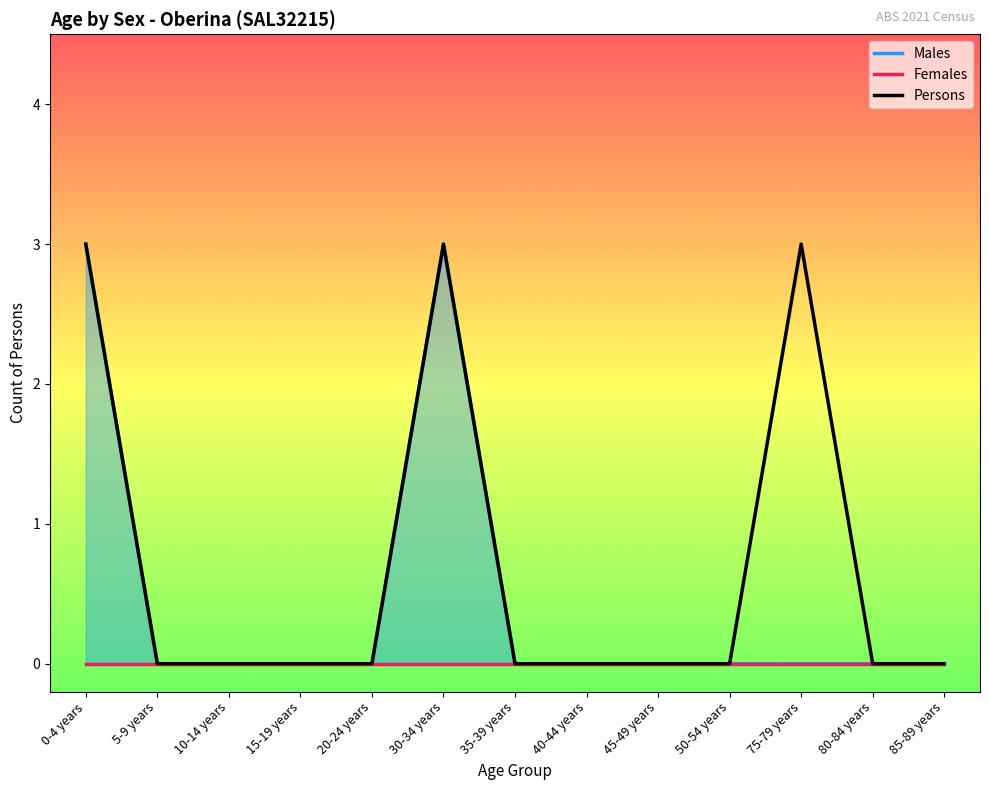

How many positive values does the Males series have?

2